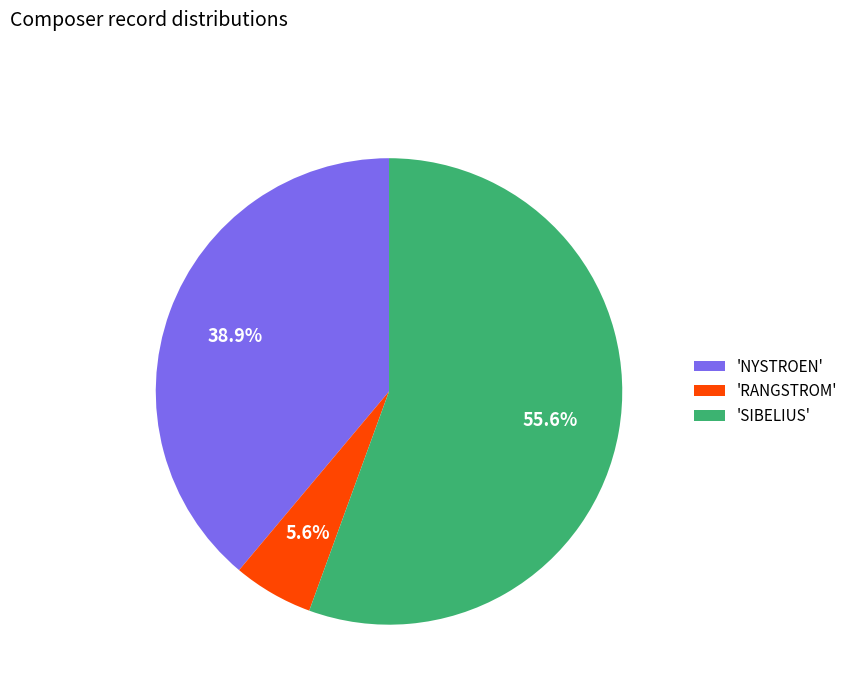

What is the smallest slice in the pie chart?

'RANGSTROM'